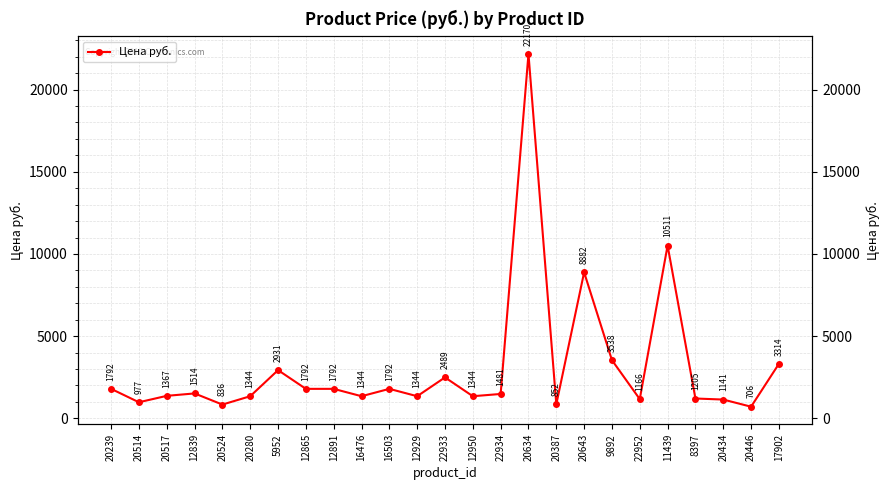

How many lines are shown in the chart?

1